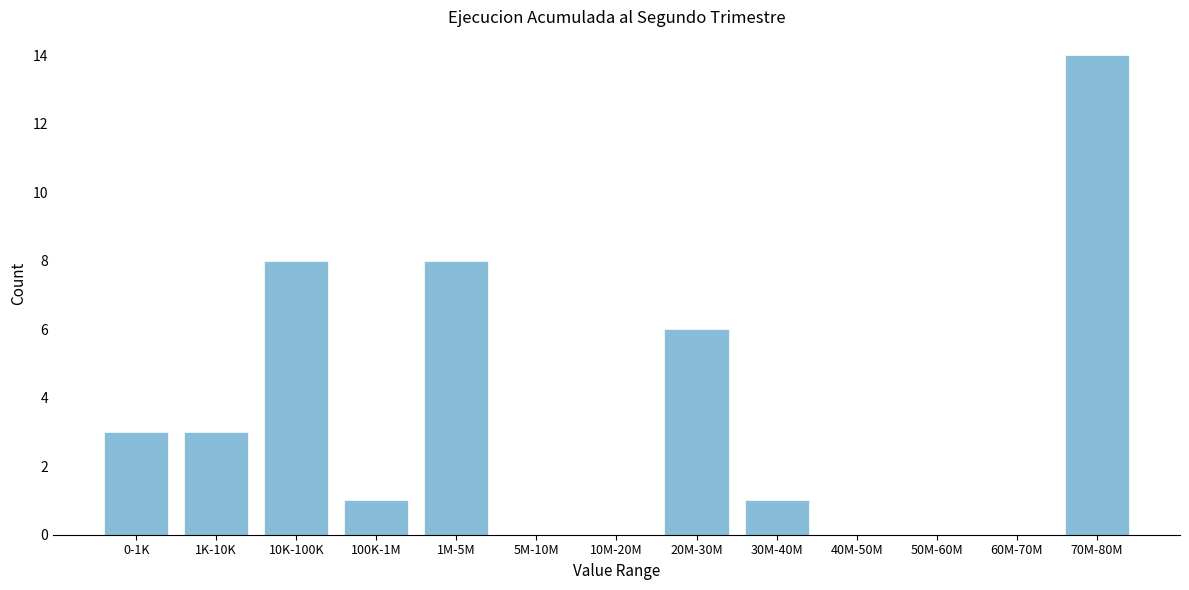

Reading left to right, list all the values displayed in this chart.

0-1K=3	1K-10K=3	10K-100K=8	100K-1M=1	1M-5M=8	5M-10M=0	10M-20M=0	20M-30M=6	30M-40M=1	40M-50M=0	50M-60M=0	60M-70M=0	70M-80M=14